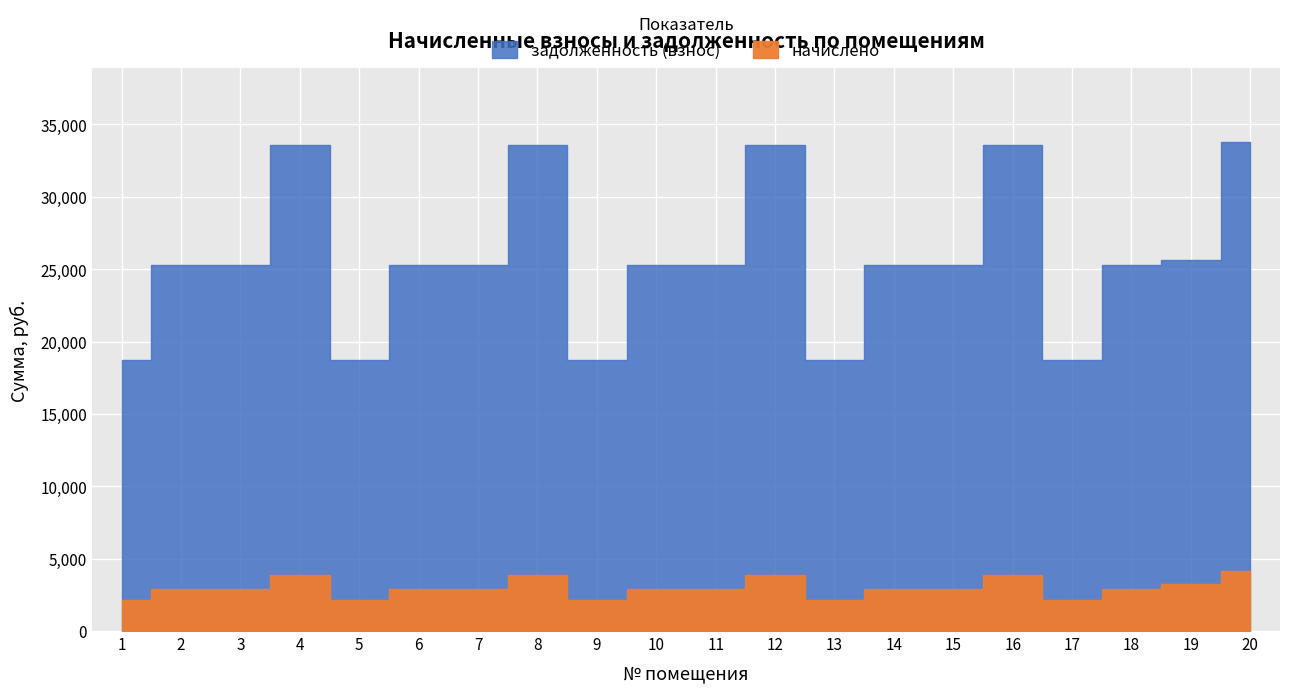

Where does the задолженность (взнос) series first go above 25290?

4